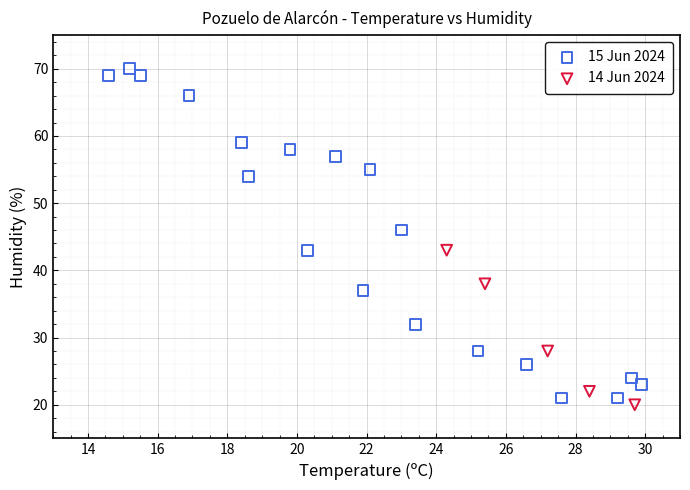

Which series has the largest Y range (max minus min)?

15 Jun 2024